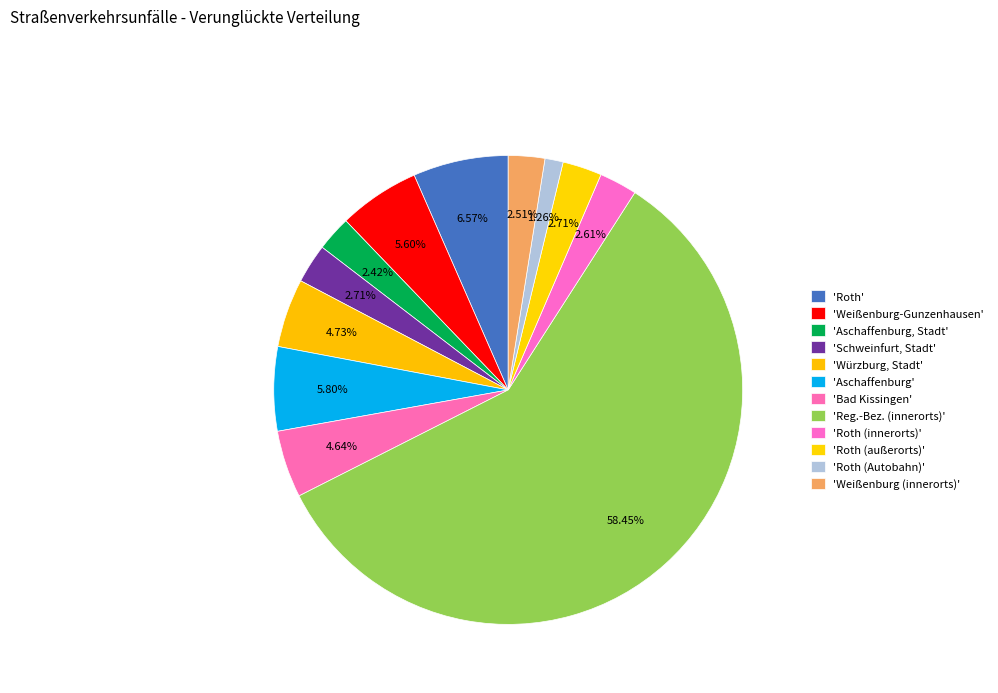

Rank the categories by value from highest to lowest.

Reg.-Bez. Mittelfranken (innerorts), Roth, Aschaffenburg, Weißenburg-Gunzenhausen, Würzburg, Stadt, Bad Kissingen, Schweinfurt, Stadt, Roth (außerorts), Roth (innerorts), Weißenburg (innerorts), Aschaffenburg, Stadt, Roth (Autobahn)